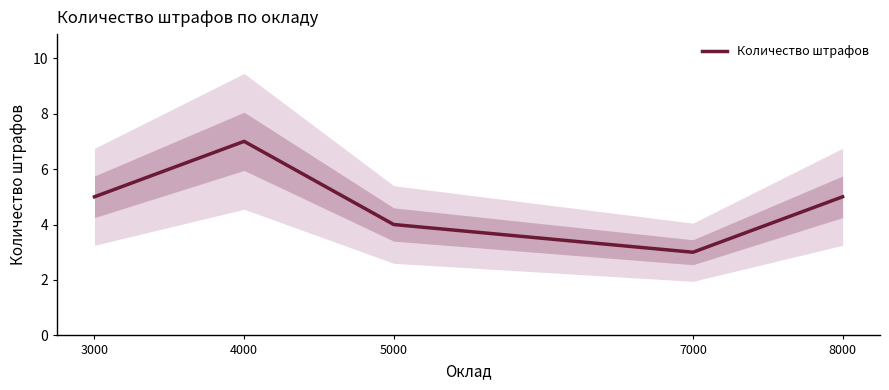

Where is the data nearest to the value 5?

3000